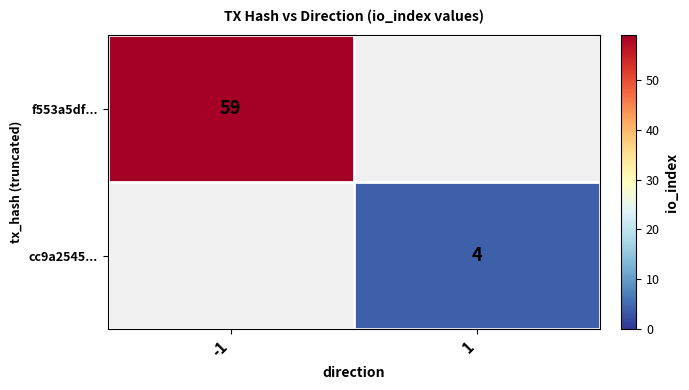

Is the value of cc9a2545... at 1 greater than the value of f553a5df... at -1?

No